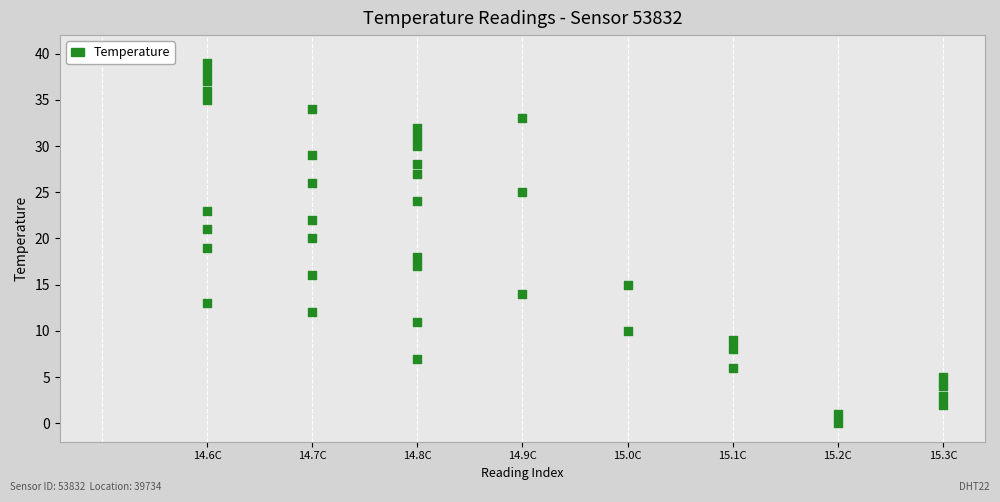

What is the range of Y values (max minus min)?

39